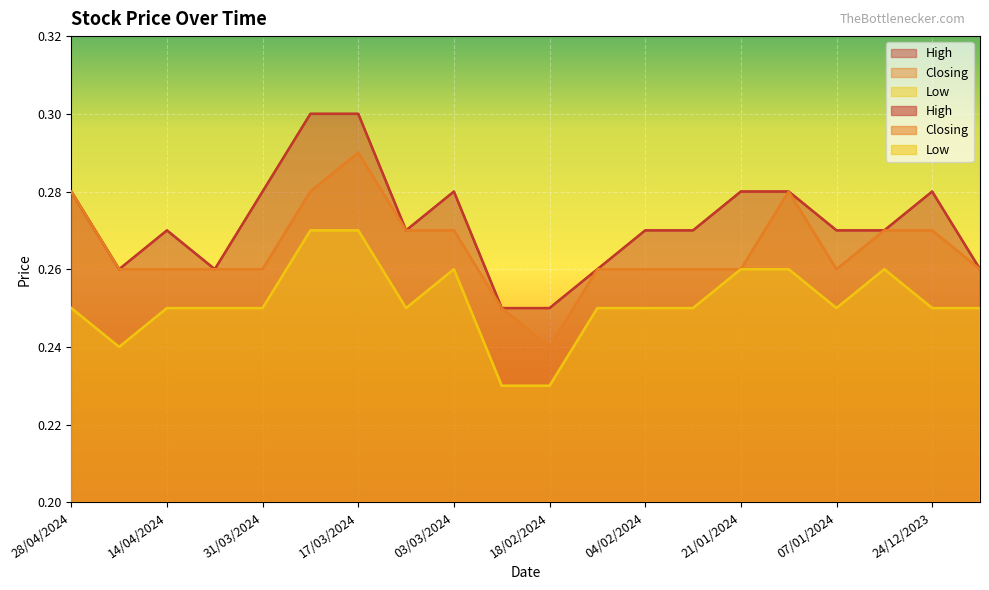

Which label corresponds to the smallest value in the chart?

25/02/2024